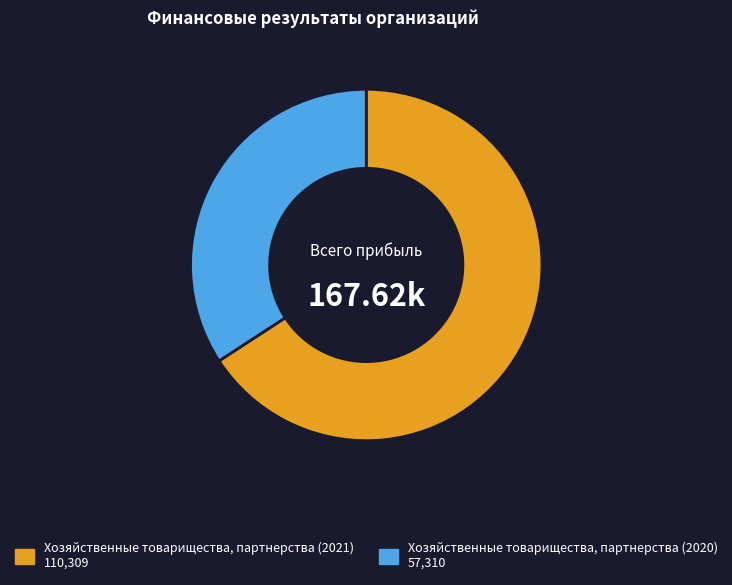

Does any single category account for the majority?

Yes